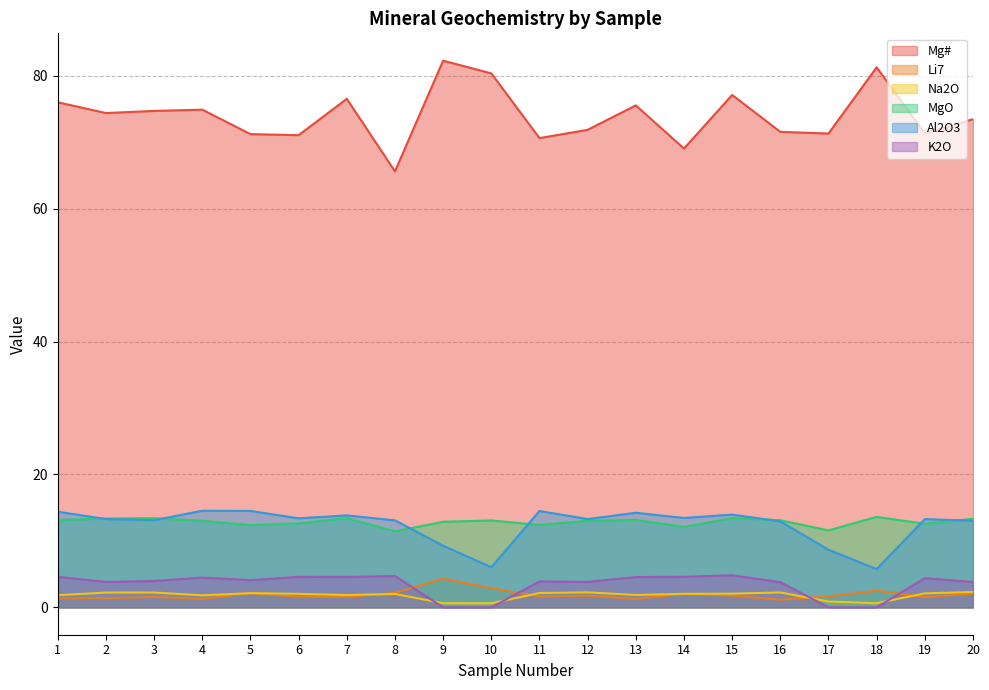

What is the maximum value shown in the chart?

82.2